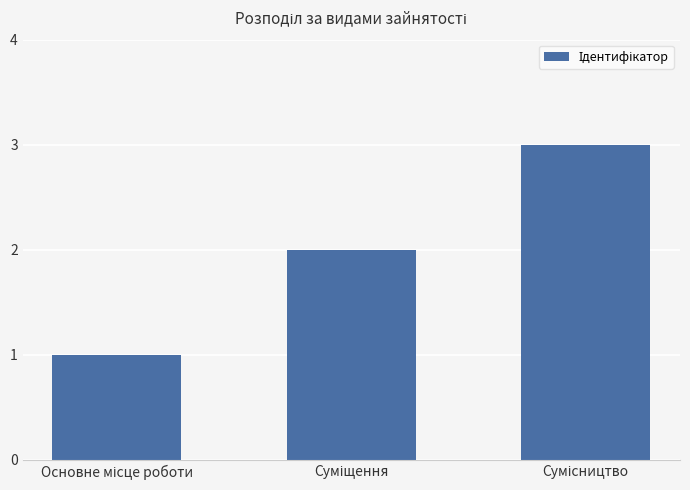

What is the maximum value shown in the chart?

3